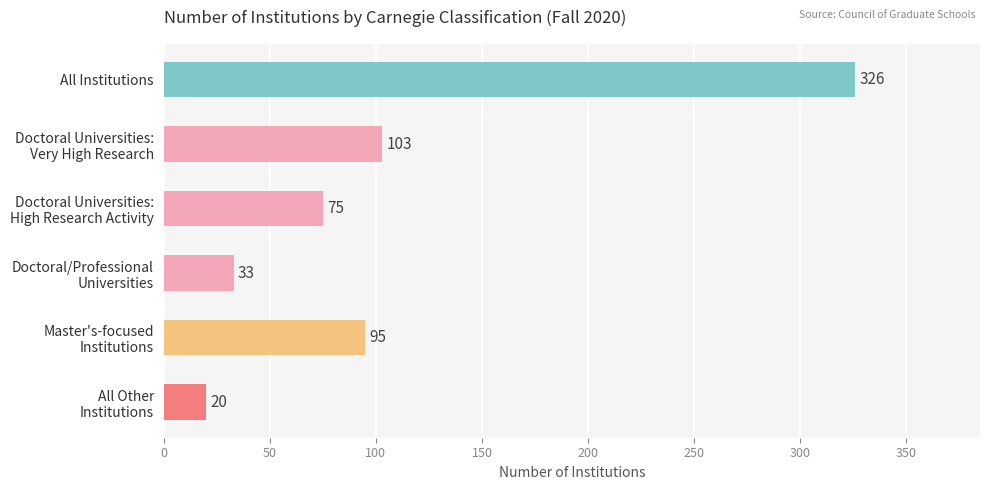

True or false: the data shows 326 at All Institutions.

True